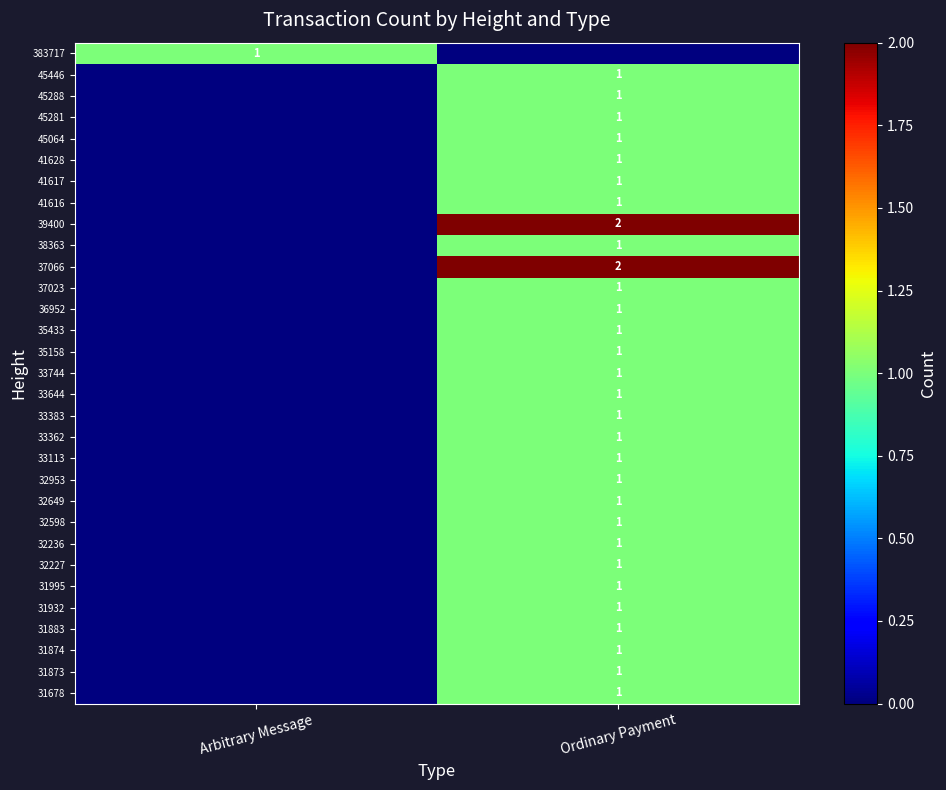

True or false: 33744 has a value of 1 at Ordinary Payment.

True